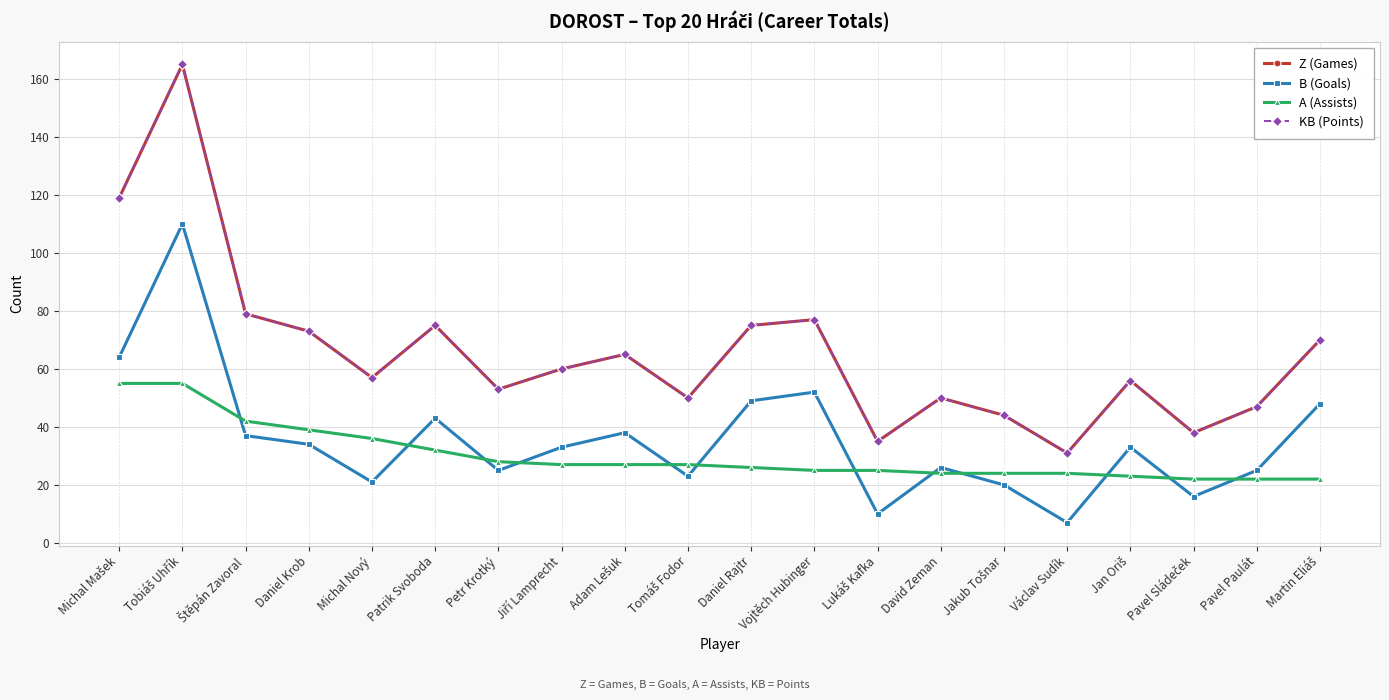

Which series has the largest range (max minus min)?

Z (Games)